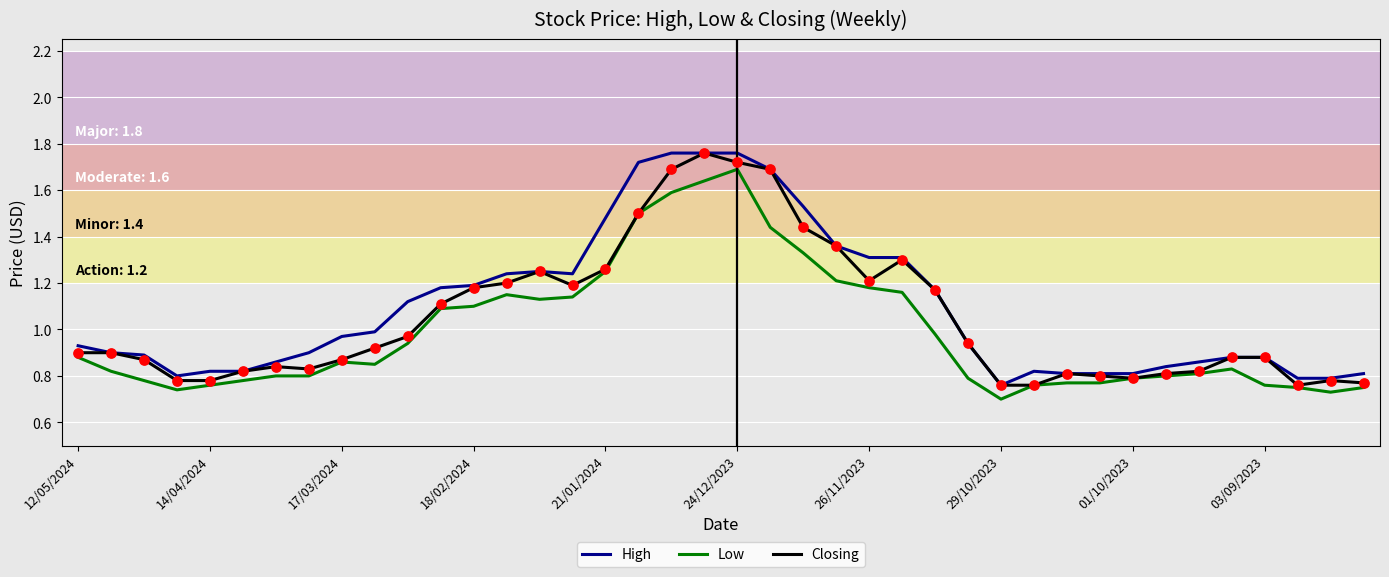

Which series has the largest total across all categories?

High